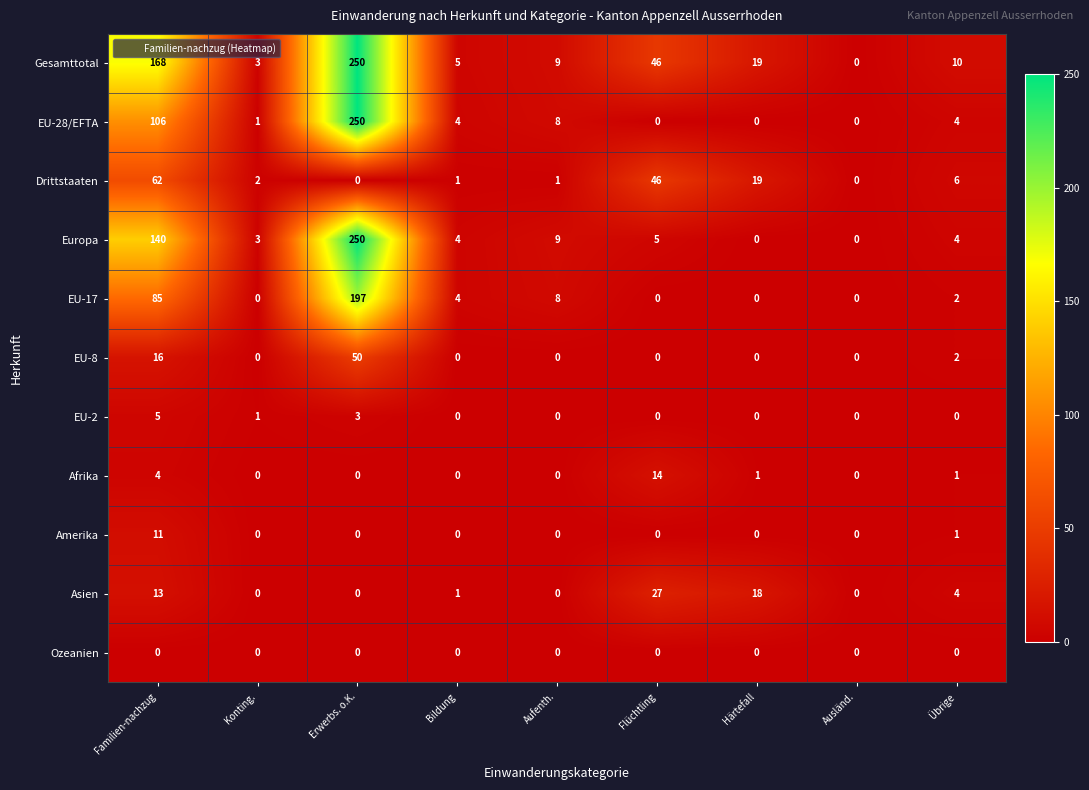

Which category has the highest value across all series?

Erwerbs. o.K.